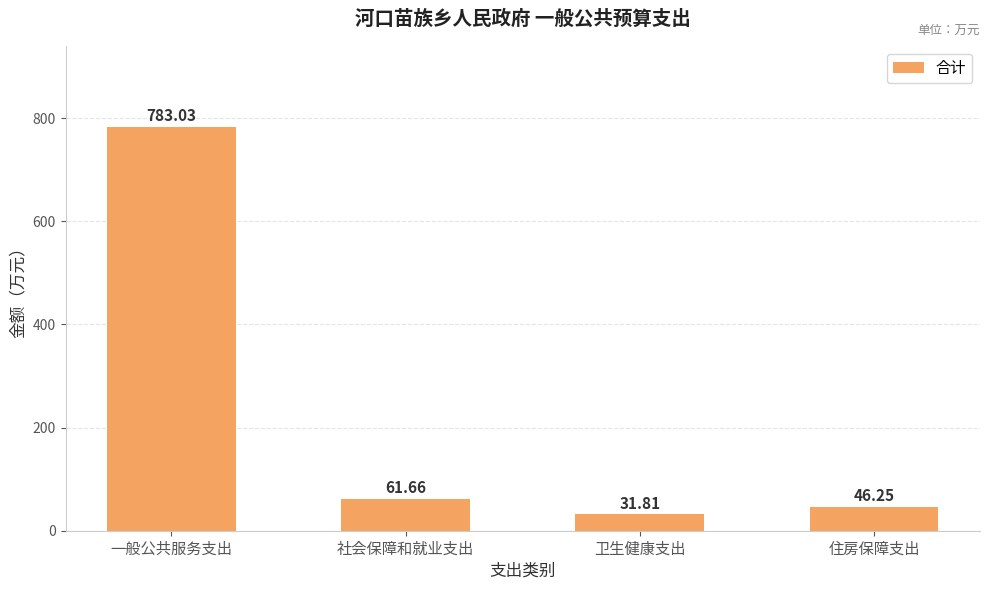

What is the change in value from 社会保障和就业支出 to 卫生健康支出?

-29.9